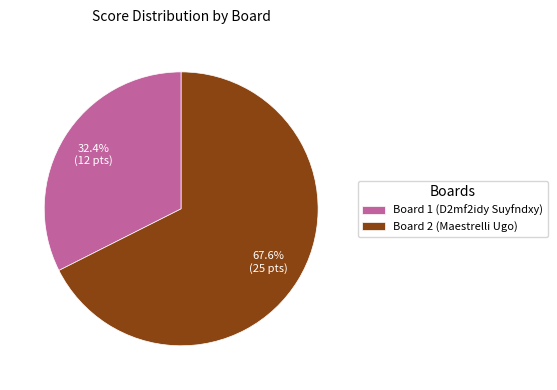

To the nearest percent, what percentage of the pie is Board 1 (D2mf2idy Suyfndxy)?

32%